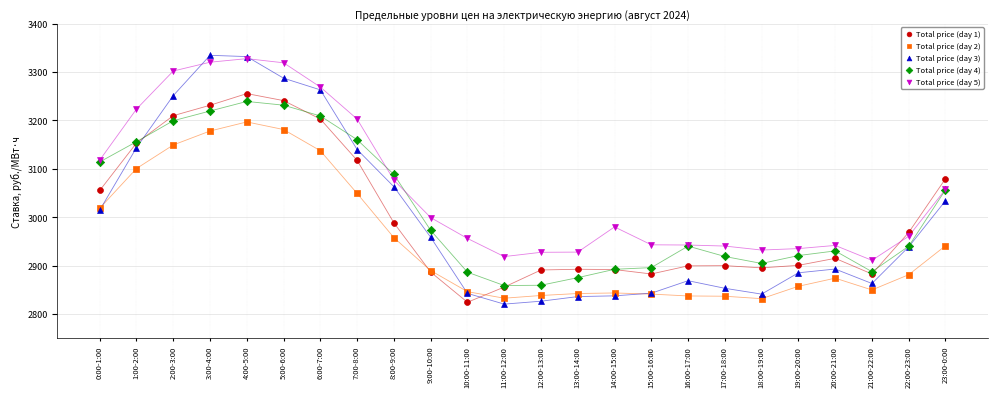

Which series contains the highest Y value?

Total price (day 3)